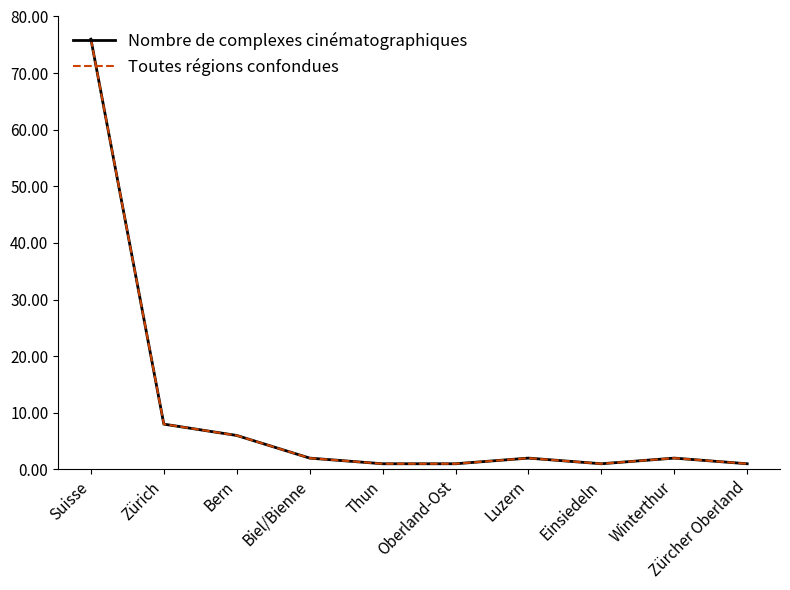

Does the chart have visible grid lines?

No